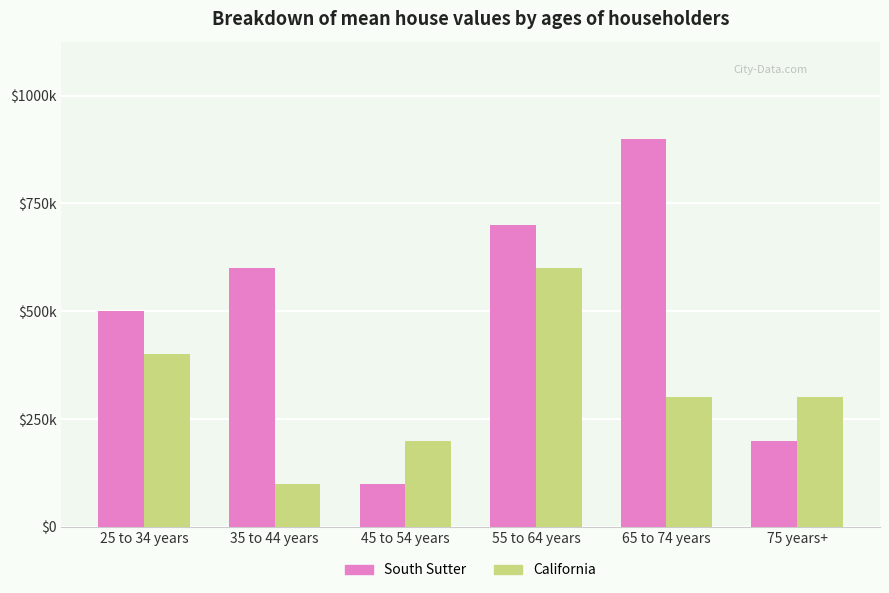

What is the maximum value shown in the chart?

900000